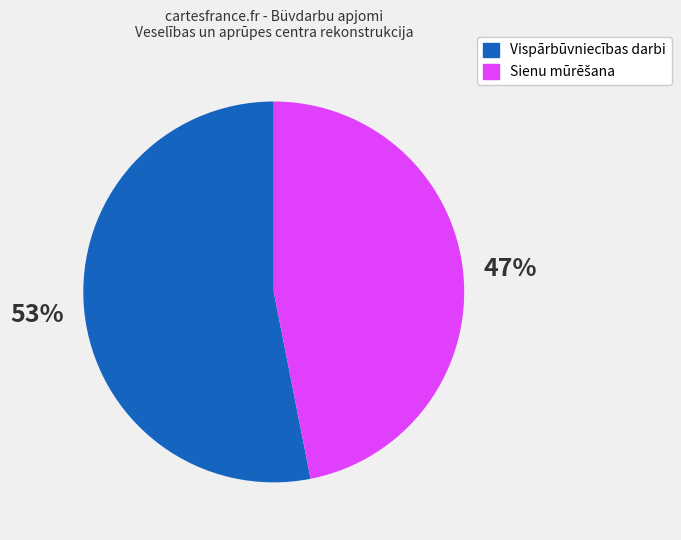

Does any single category account for the majority?

Yes